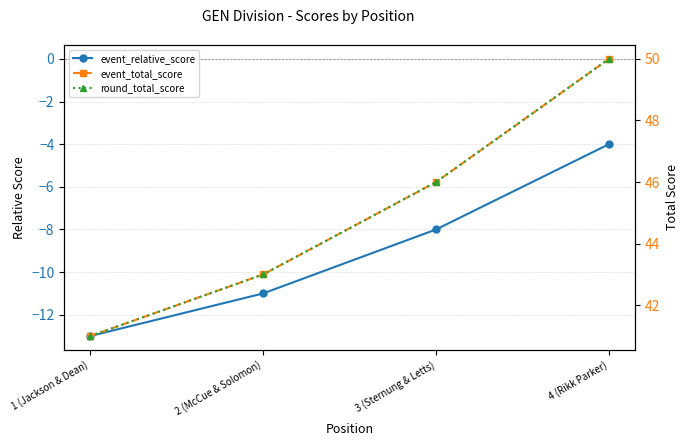

Where does the round_total_score series first go above 46?

4 (Rikk Parker)